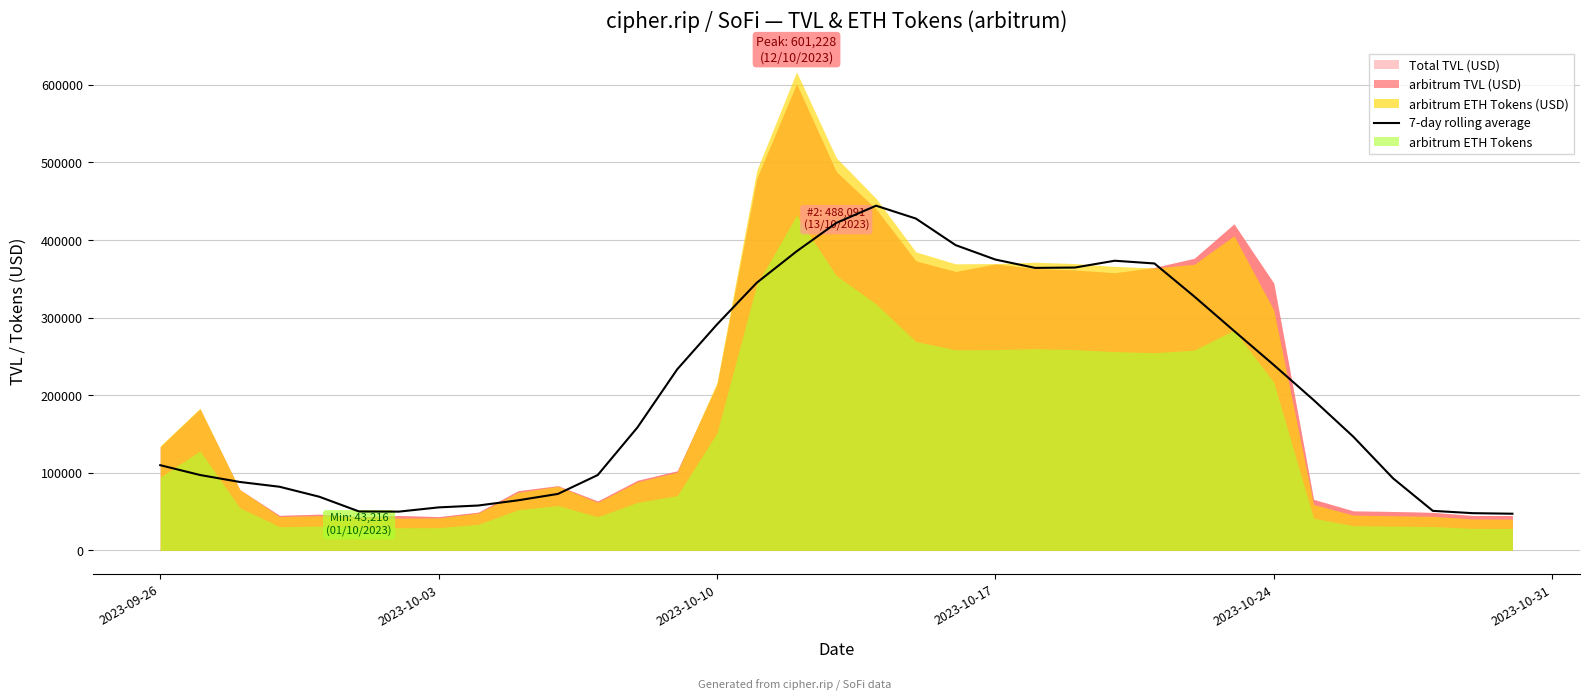

The value at 31 is 20593.0. True or false?

False